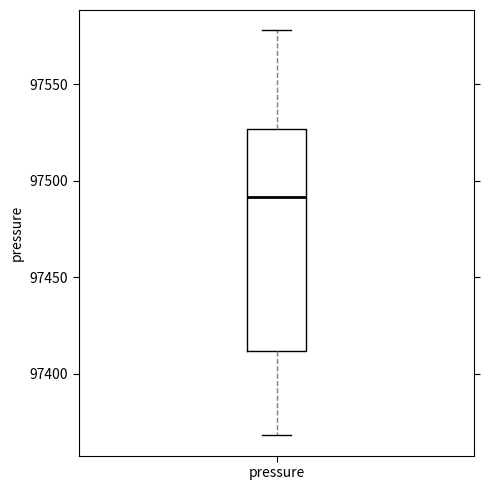

Transcribe this box plot: give where the median line is, the range the box spans, and where the two whiskers end, as read against the y-axis. The values are not printed on the chart, so give them approximately, as read against the axis.

median 97490, box 97410 to 97525, whiskers 97370 to 97580